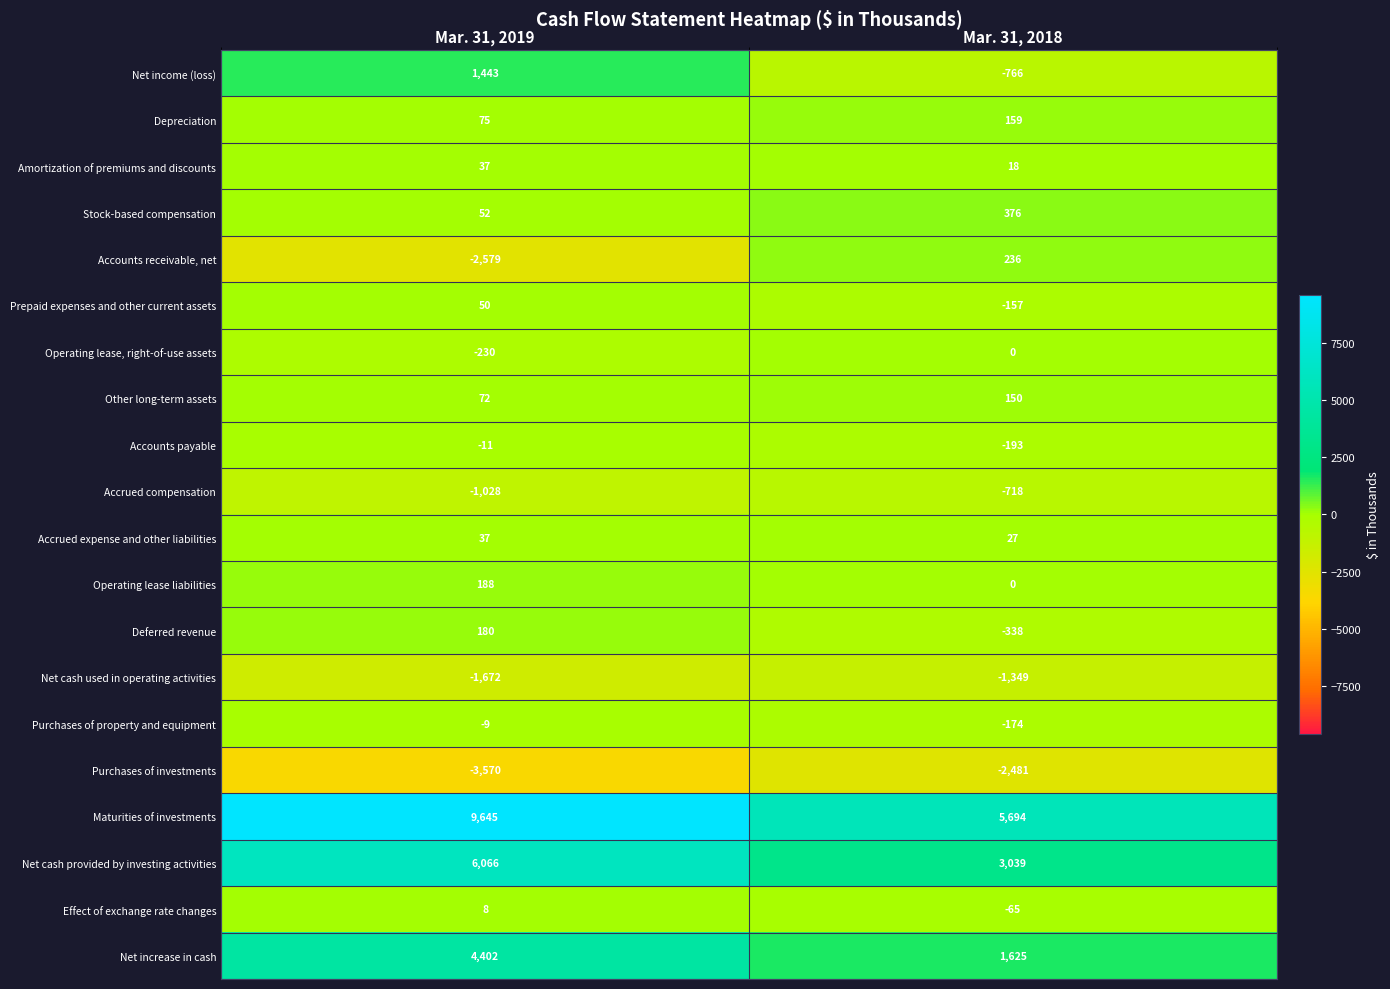

At which label is Purchases of property and equipment closest to -91?

Mar. 31, 2019